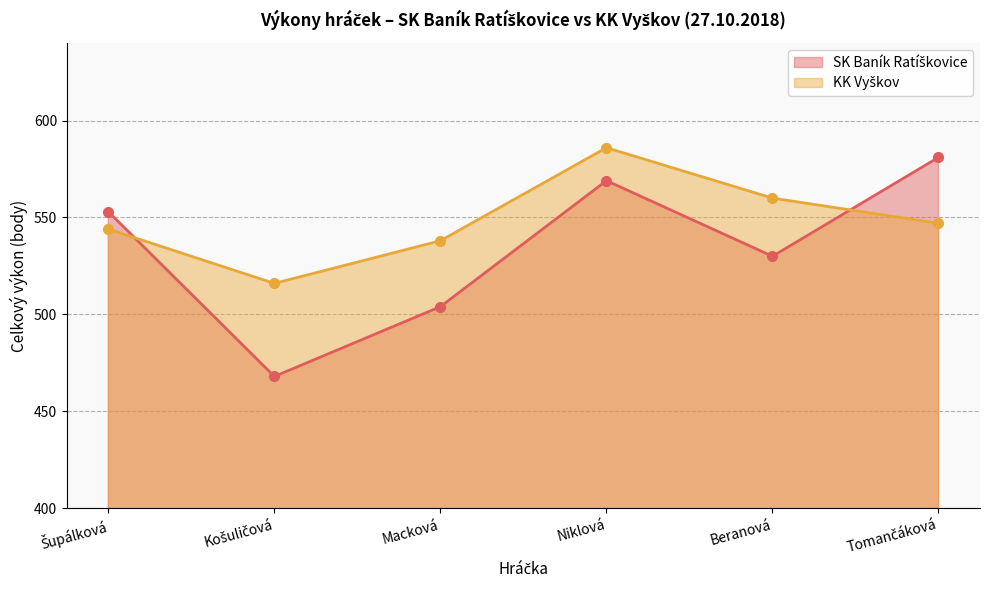

What is the value of the SK Baník Ratíškovice point at the 4th from the left?

569